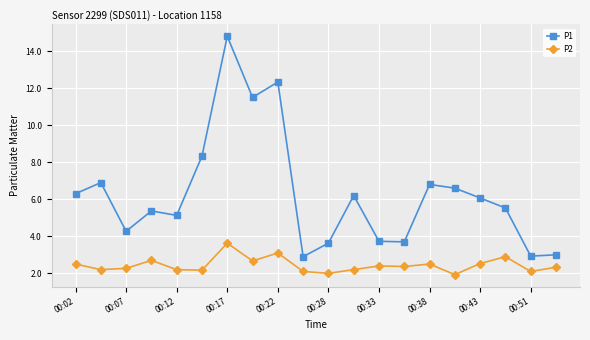

What is the minimum value shown in the chart?

1.9